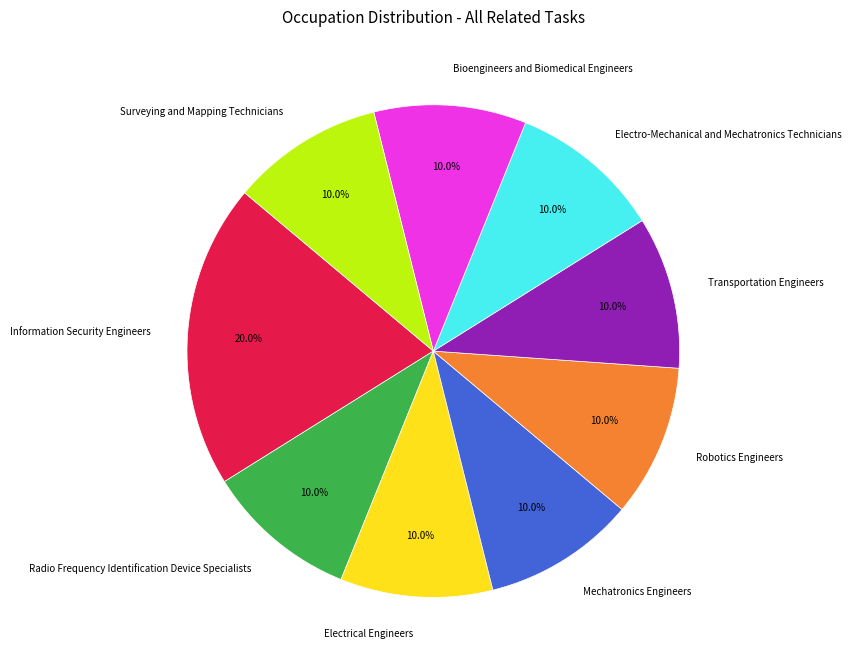

Which category has the biggest portion of the pie?

Information Security Engineers